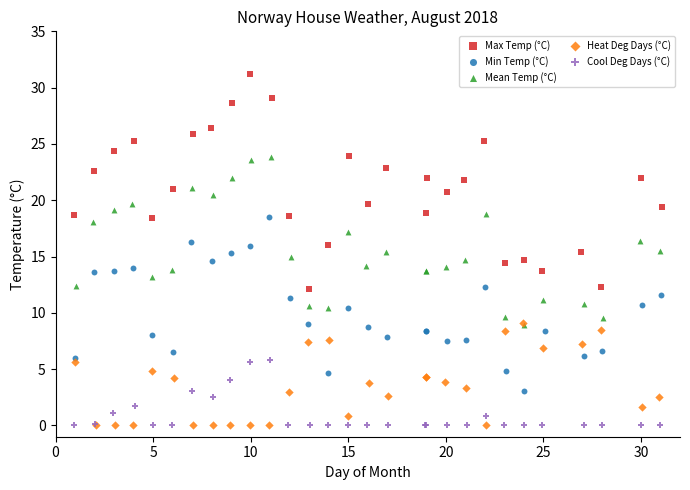

Which series reaches the maximum Y coordinate?

Max Temp (°C)